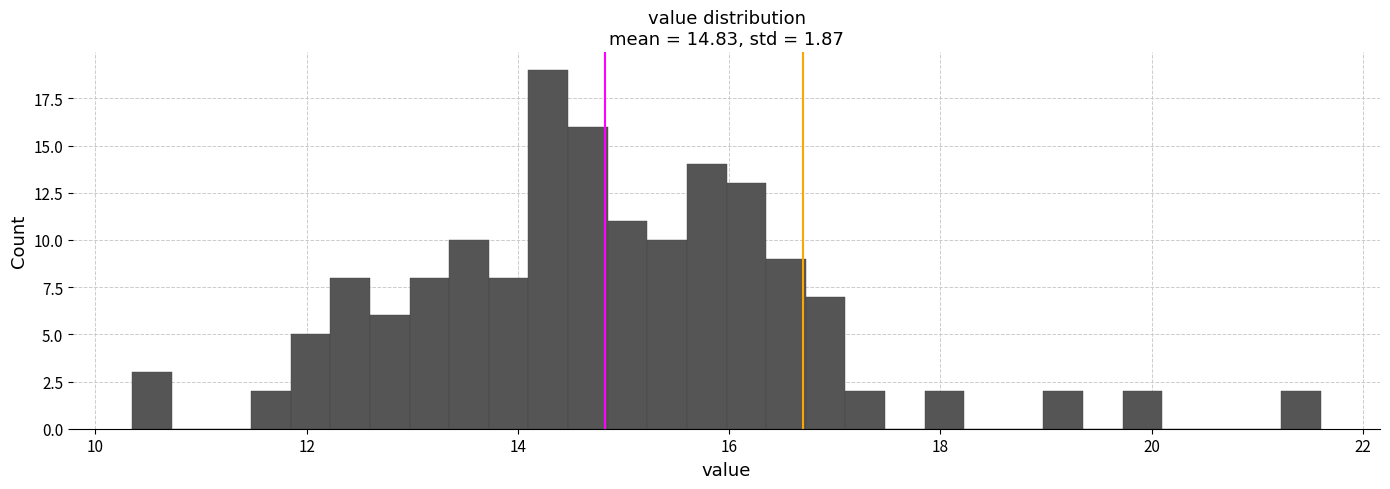

Read against the x-axis, roughly where is the centre of the tallest bar?

14.2